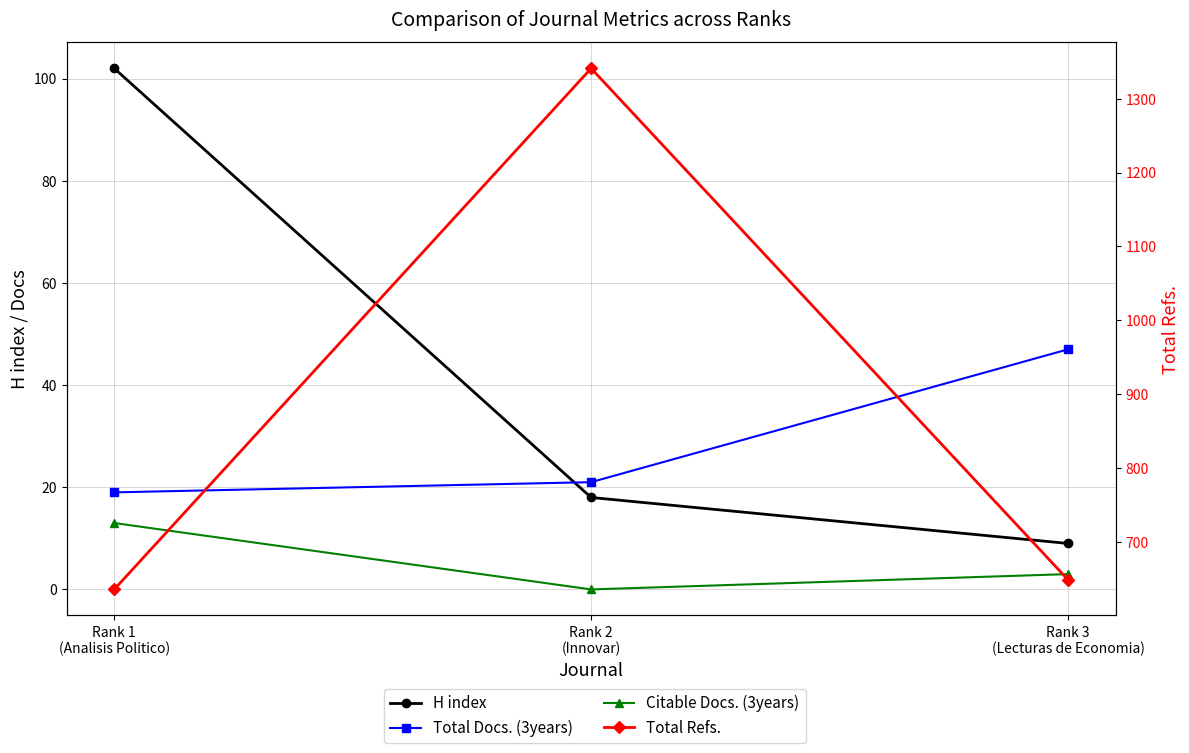

True or false: Citable Docs. (3years) has a value of 13 at Rank 1
(Analisis Politico).

True